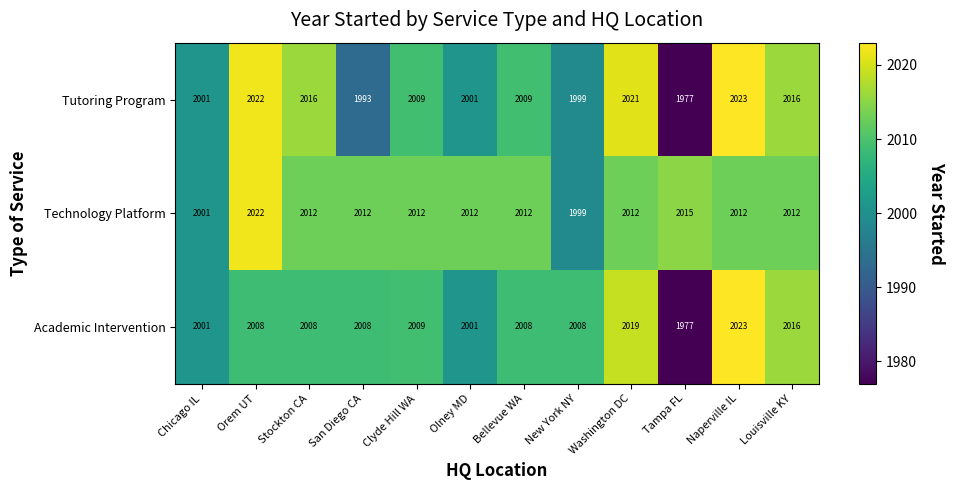

The value of Academic Intervention at Stockton CA is 779. True or false?

False